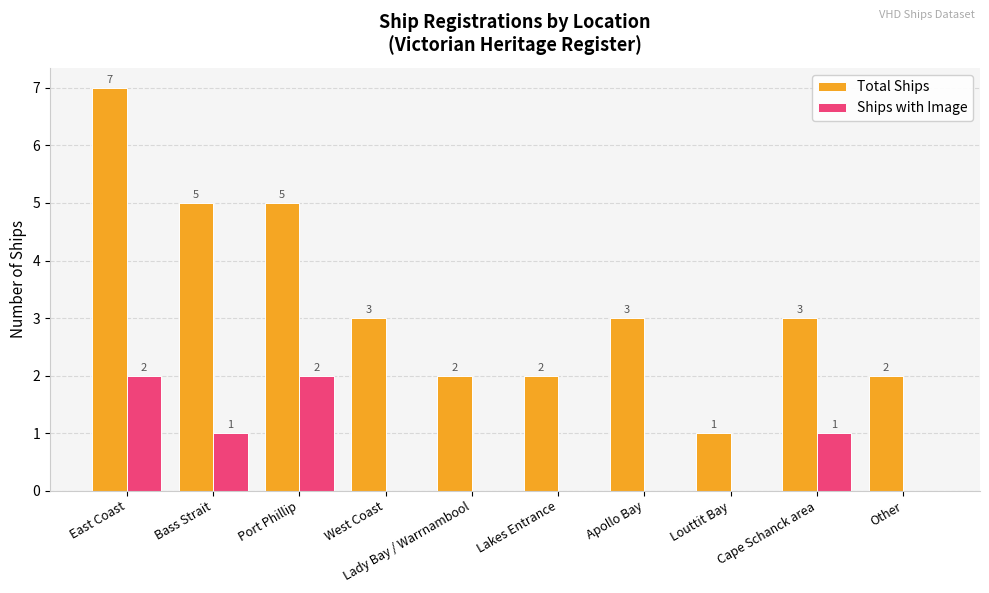

Reading right to left, list all the values displayed in this chart.

Total Ships: 2	3	1	3	2	2	3	5	5	7
Ships with Image: 0	1	0	0	0	0	0	2	1	2